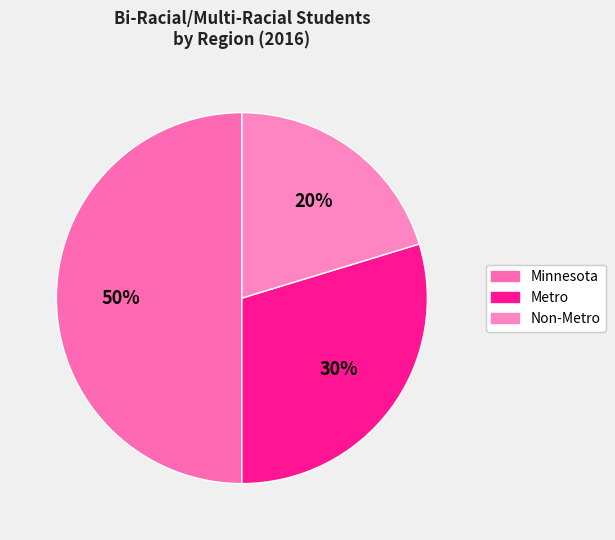

How many segments does this pie chart have?

3